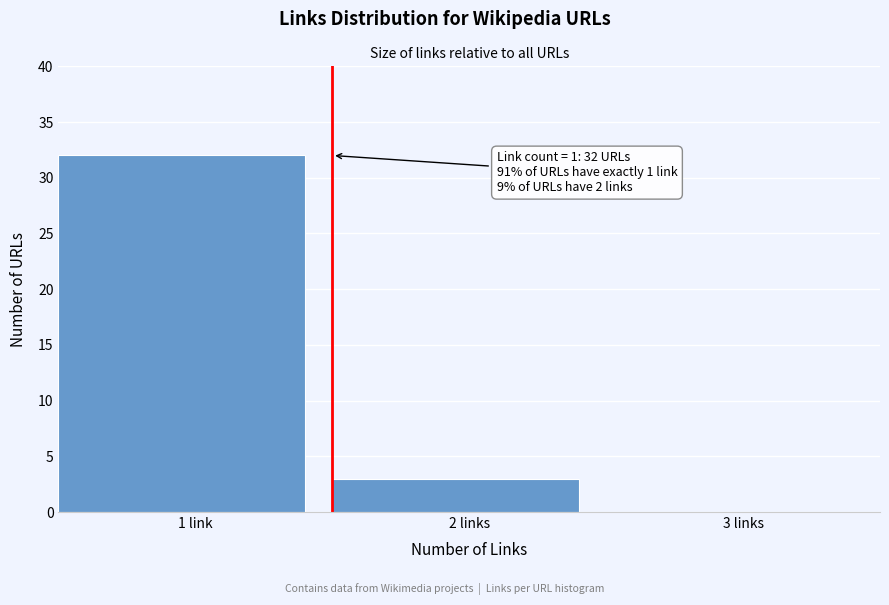

Reading right to left, what are all the values shown in this chart?

3 links=0	2 links=3	1 link=32